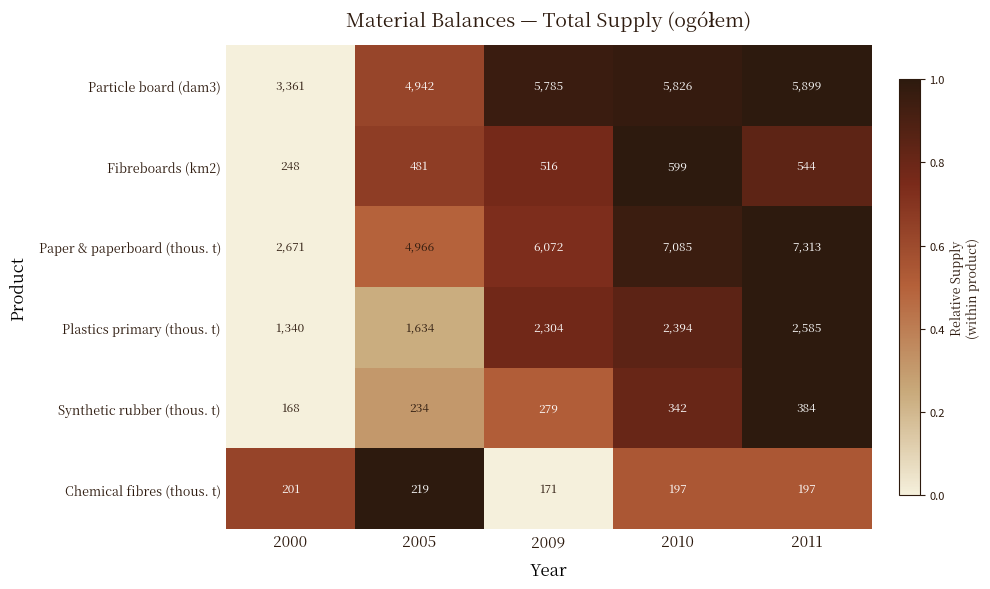

What is the total value across all series at 2009?

15127